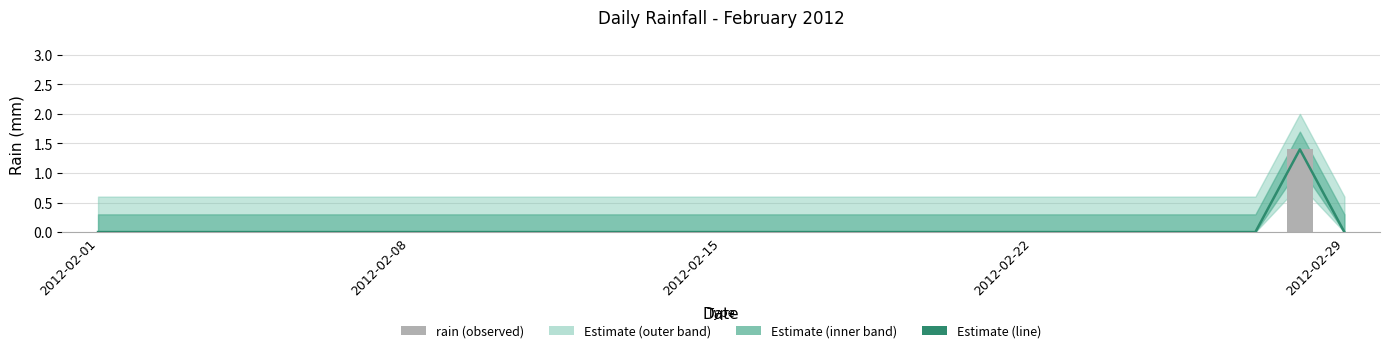

The value of rain (observed) at 2012-02-08 is 0.0. True or false?

True